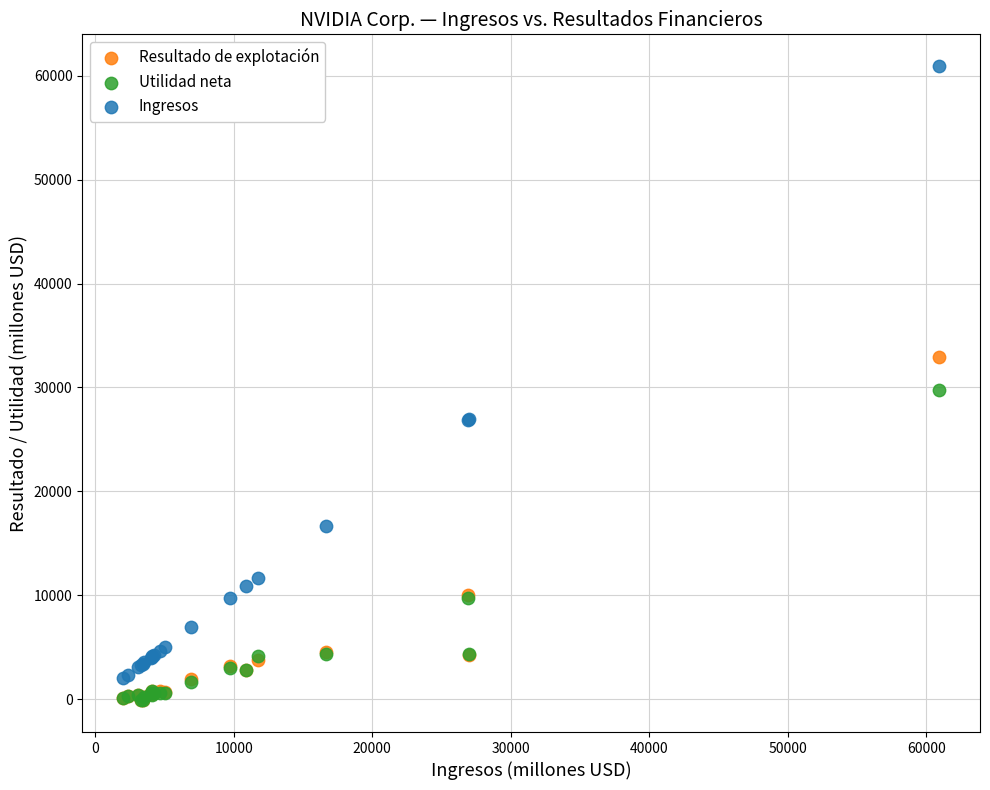

Which series reaches the maximum Y coordinate?

Ingresos